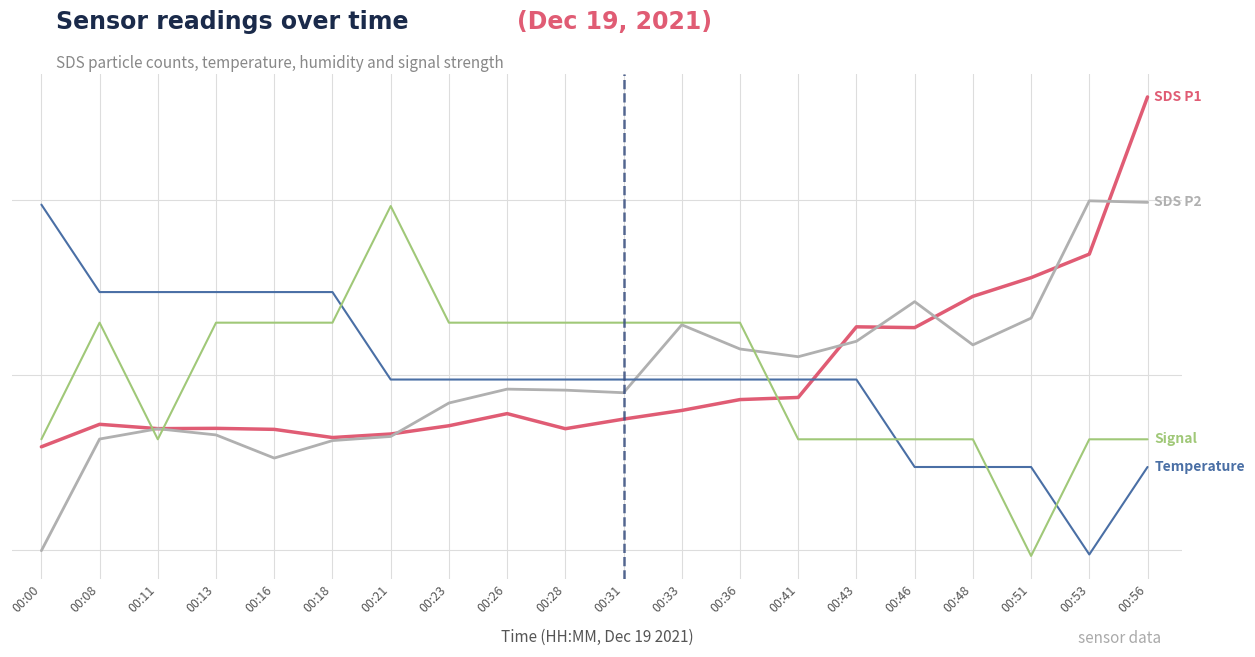

Does the chart have visible grid lines?

Yes